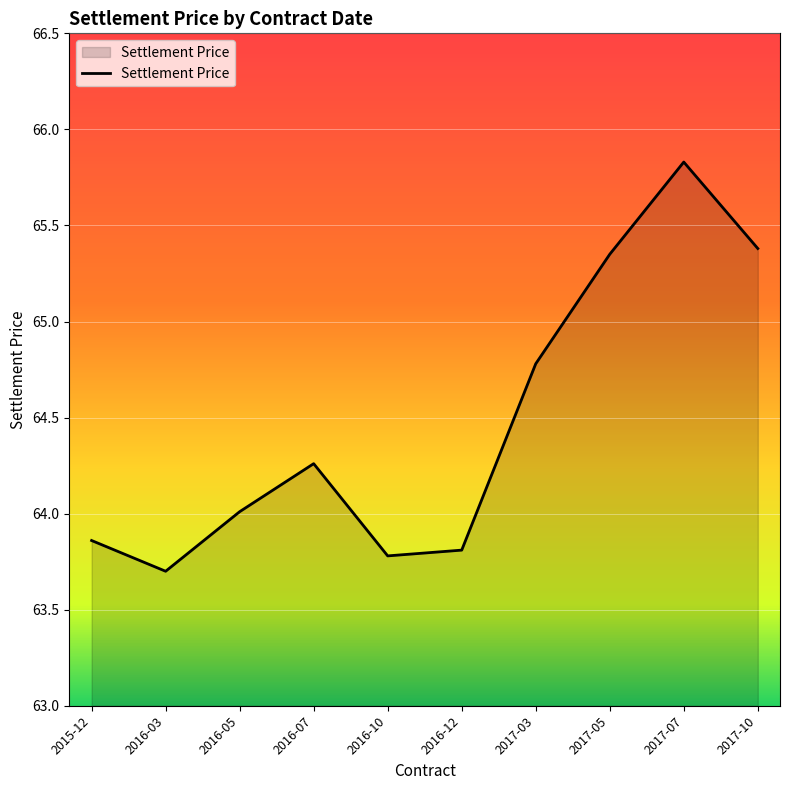

List the labels in order of value, smallest first.

2016-03, 2016-10, 2016-12, 2015-12, 2016-05, 2016-07, 2017-03, 2017-05, 2017-10, 2017-07